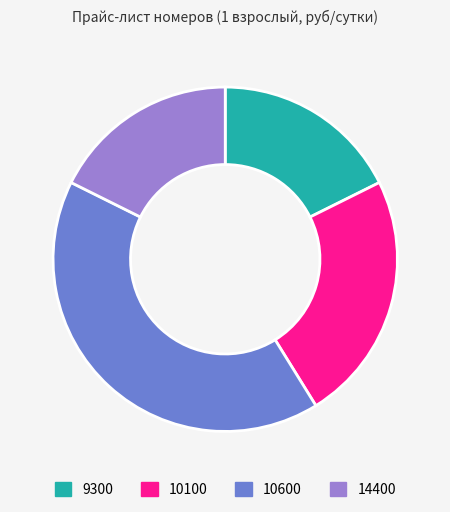

Do 9300 and 10600 together represent more than half of the pie?

Yes